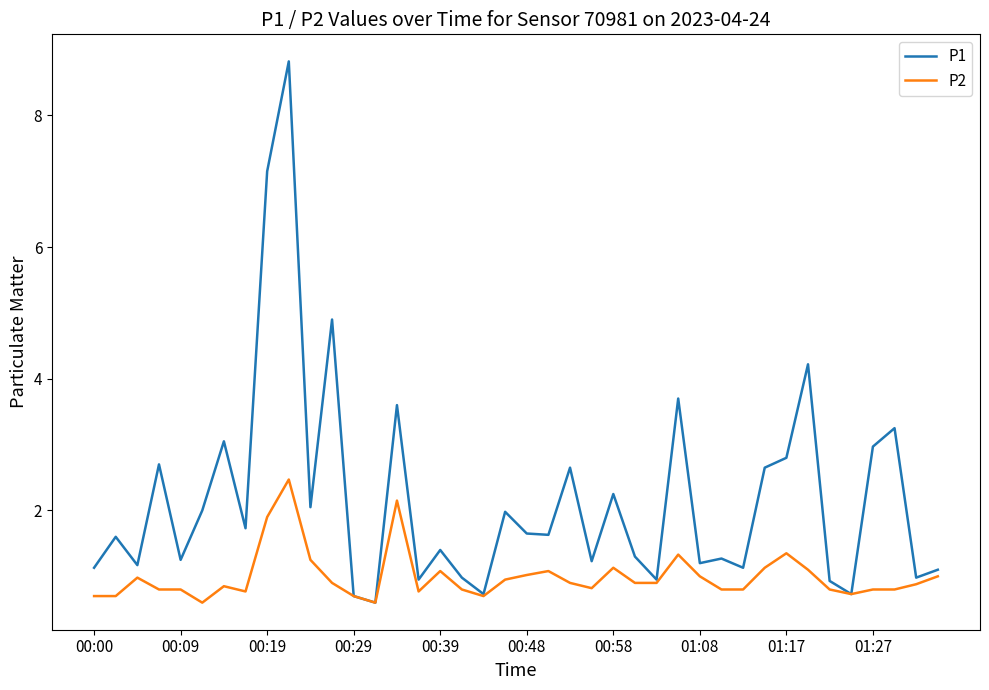

Which series has the largest total across all categories?

P1